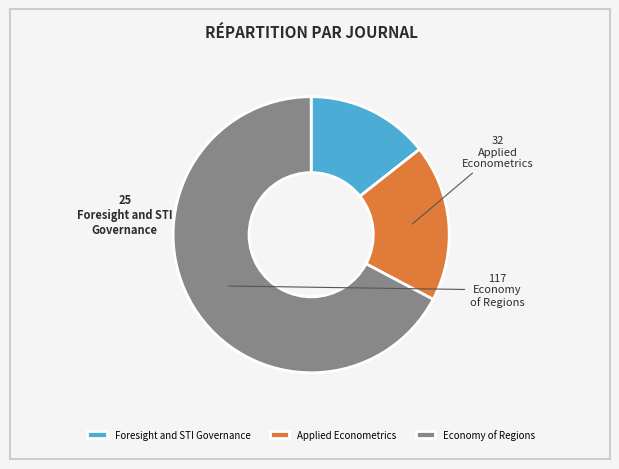

Which slice represents more than half of the pie?

Economy of Regions